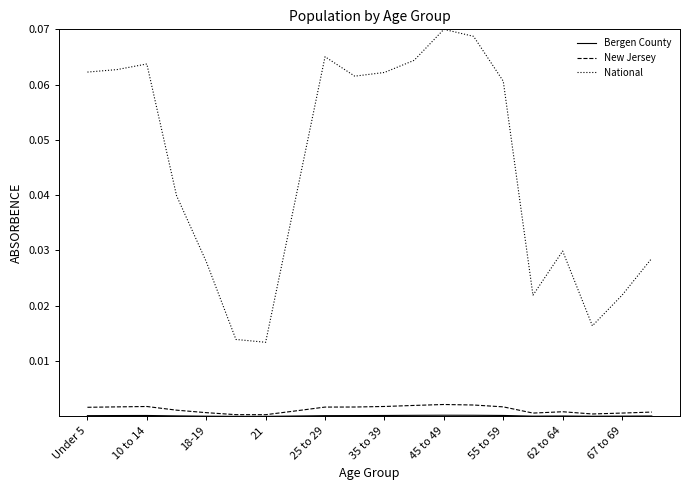

Which series has the largest total across all categories?

National